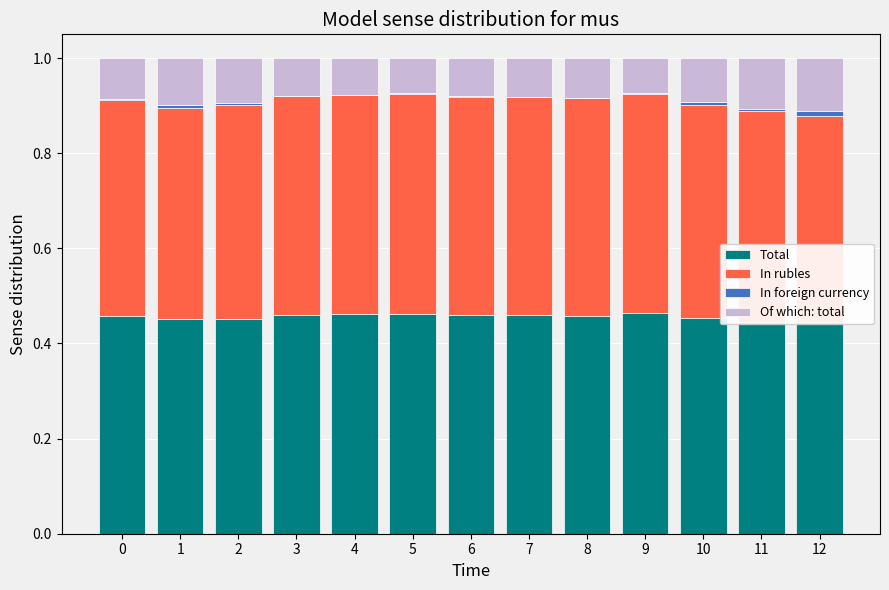

True or false: Of which: total has a value of 0.1 at 5.

True